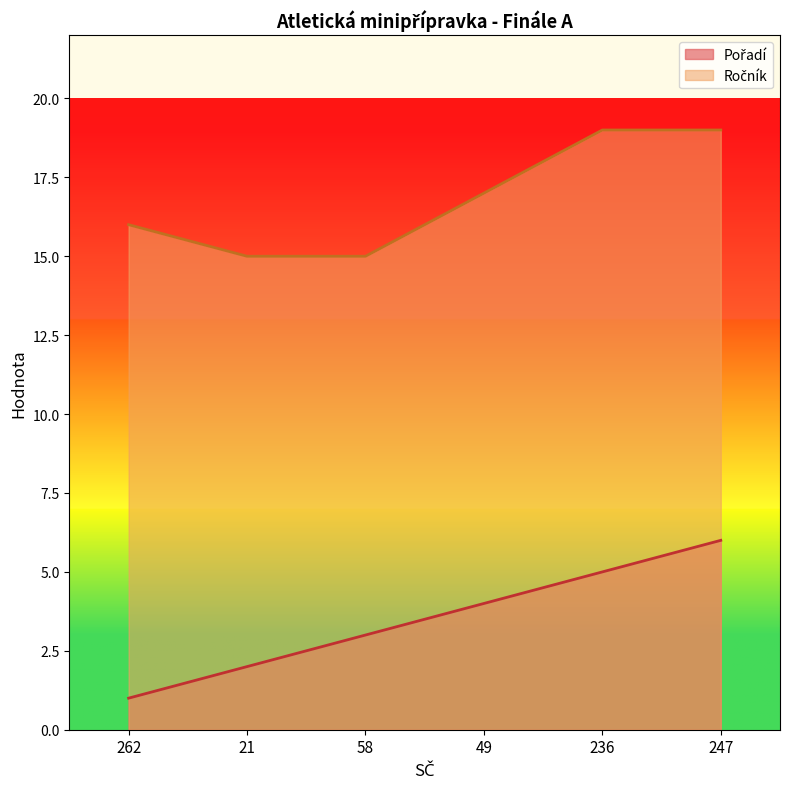

What is the difference between the maximum and second lowest values in the Pořadí series?

4